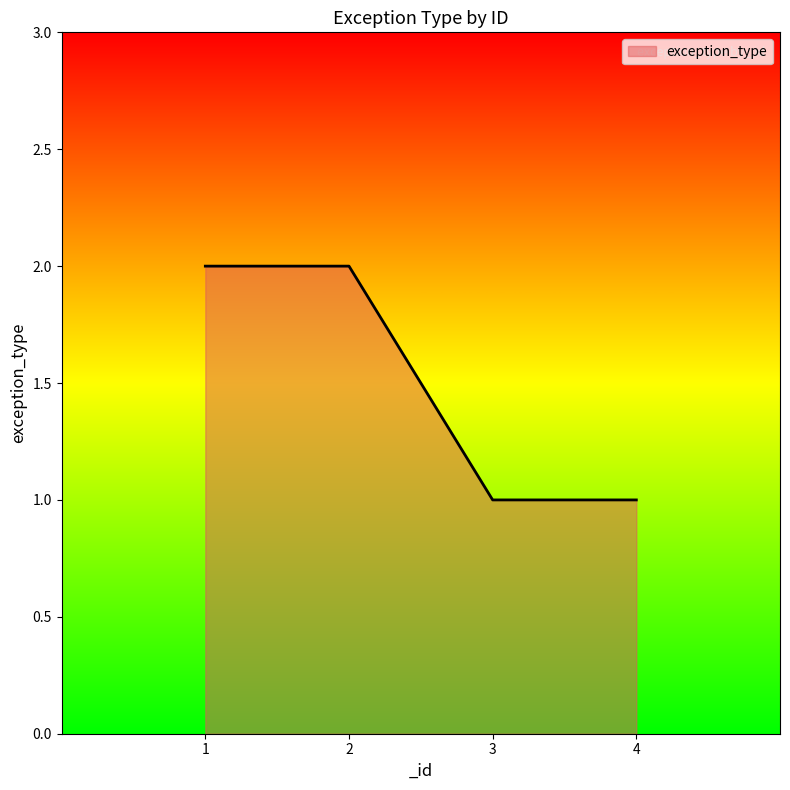

What is the sum of all values?

6